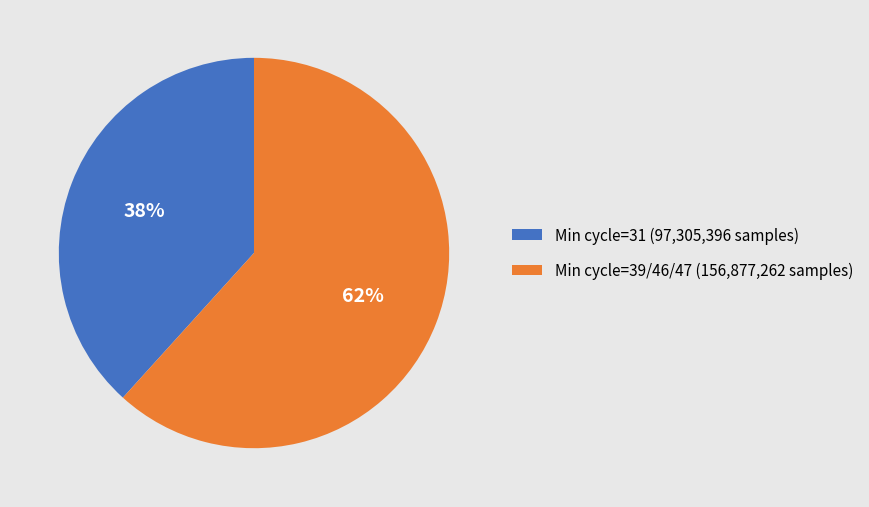

To the nearest percent, what is the average slice percentage?

50%